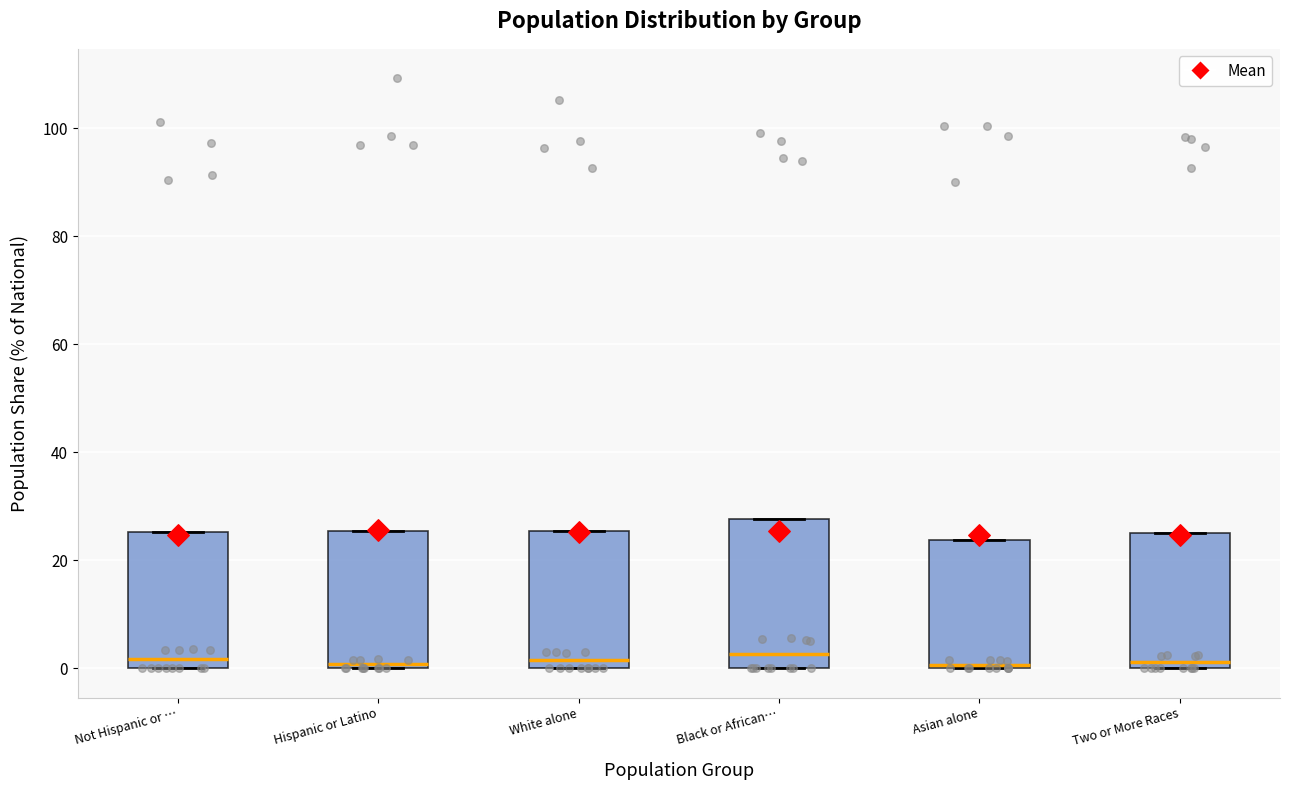

Comparing the boxes themselves (not the whiskers), which one is the tallest?

Black or African…